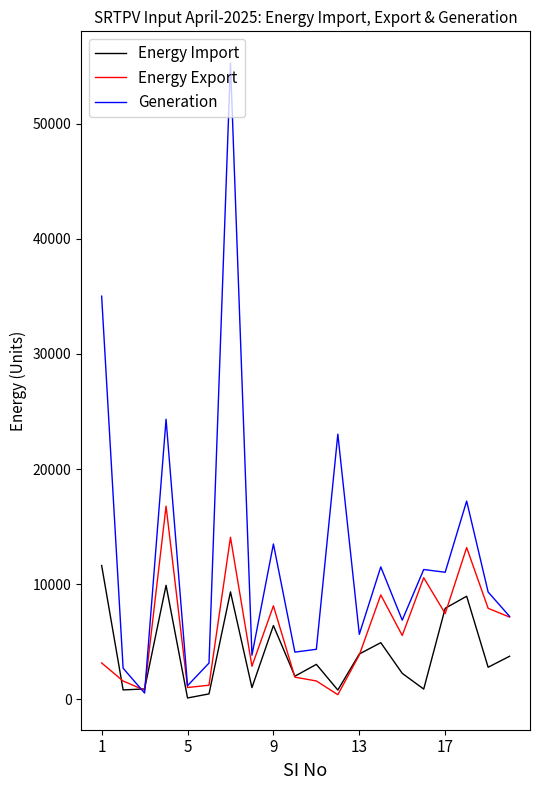

Which series has the widest spread of values?

Generation